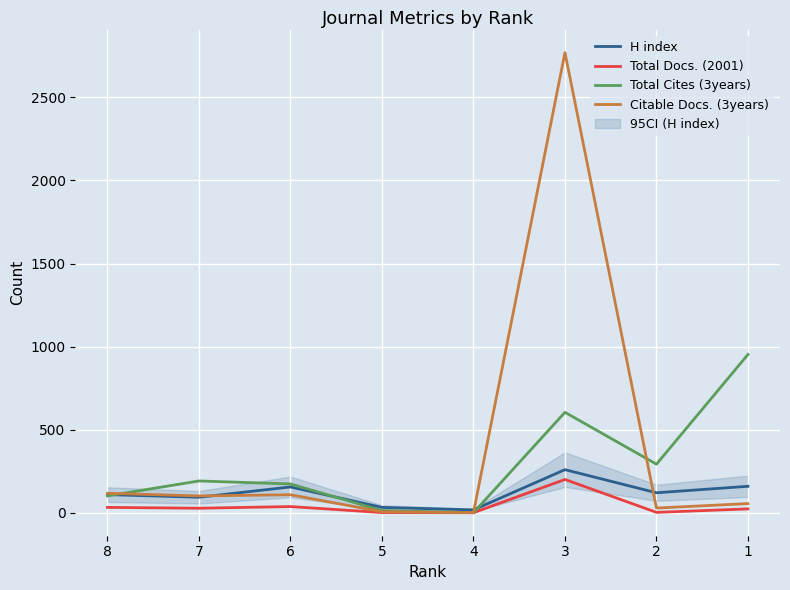

At which category is the sum across all series the highest?

3